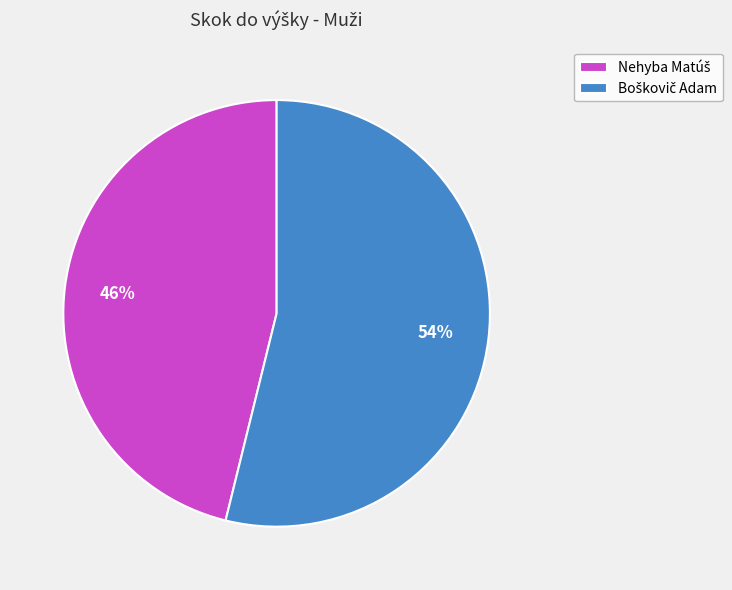

How many segments does this pie chart have?

2